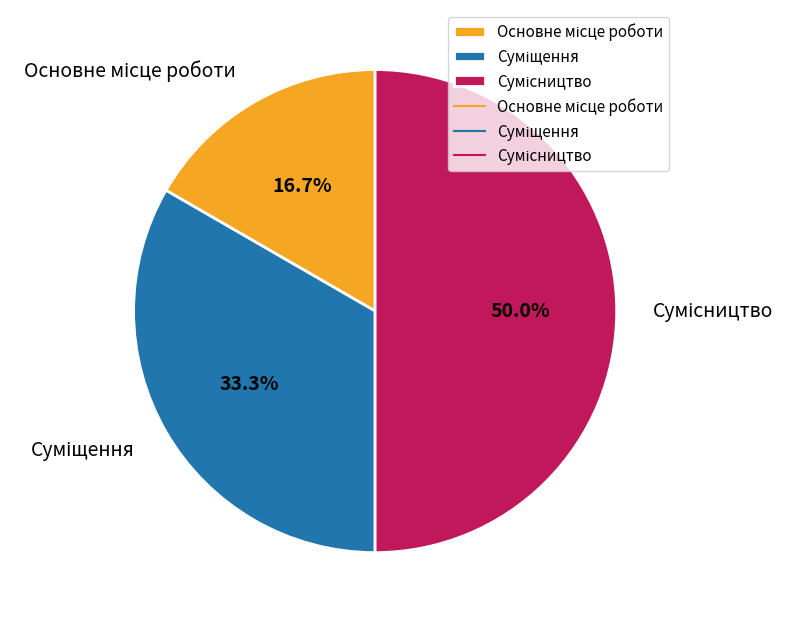

Combined, what portion of the pie is Сумісництво and Основне місце роботи?

66.7%